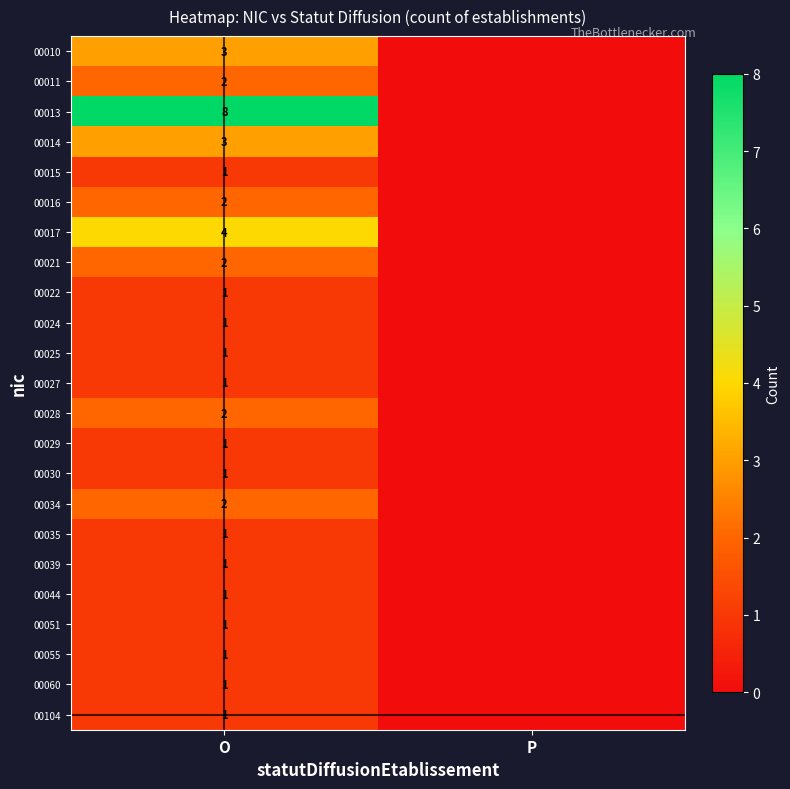

The 00013 series shows 8 at O. True or false?

True